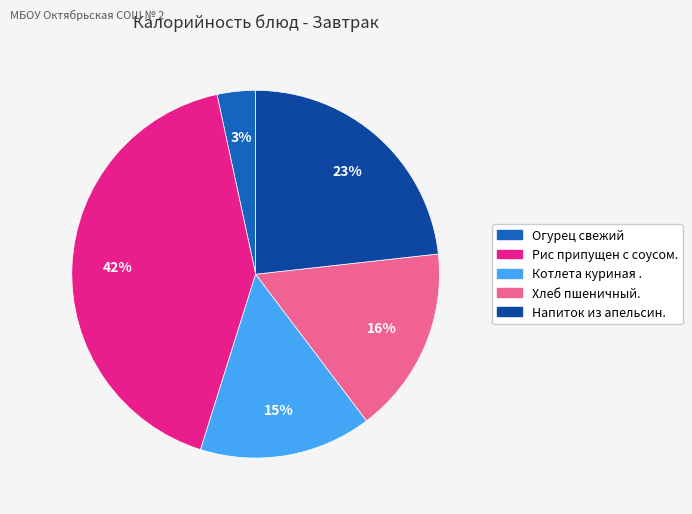

Rank the categories by value from highest to lowest.

Рис припущен с соусом., Напиток из апельсин., Хлеб пшеничный., Котлета куриная ., Огурец свежий